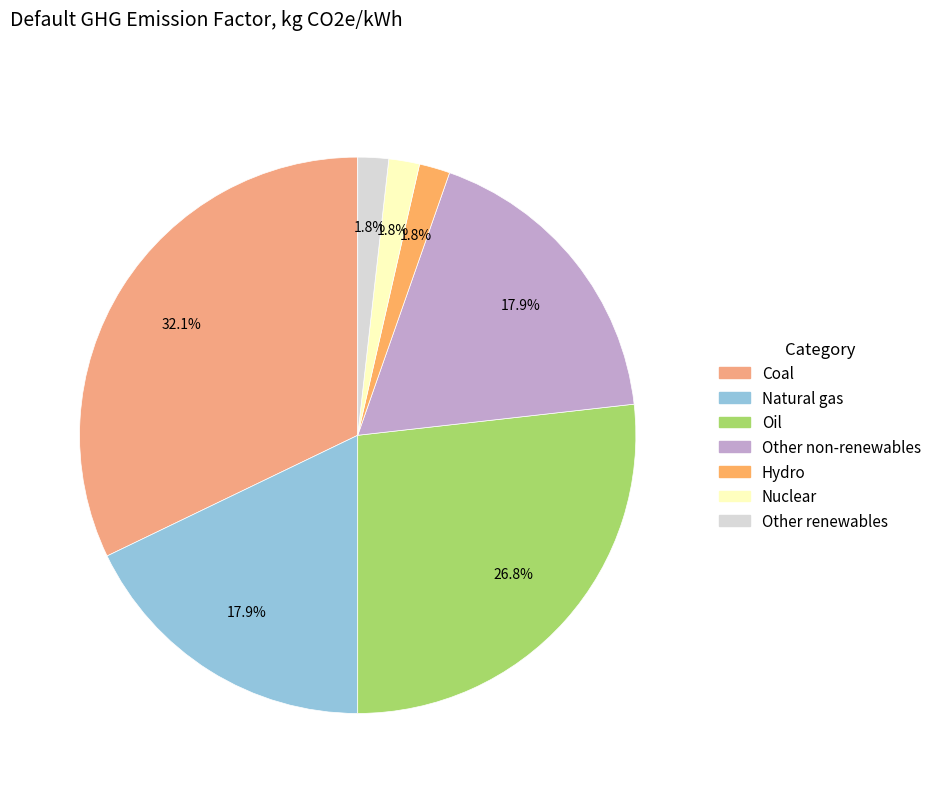

Which has a higher value, Nuclear or Hydro?

Nuclear